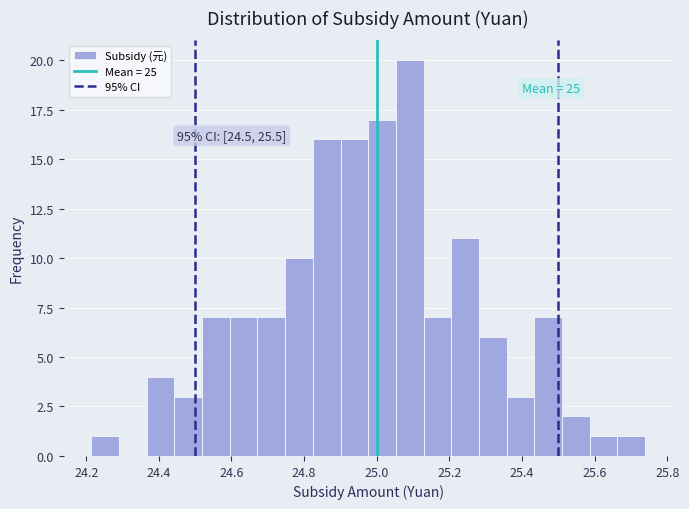

Around what value on the x-axis is the tallest bar? Give the approximate position of its centre, as read against the axis.

25.10